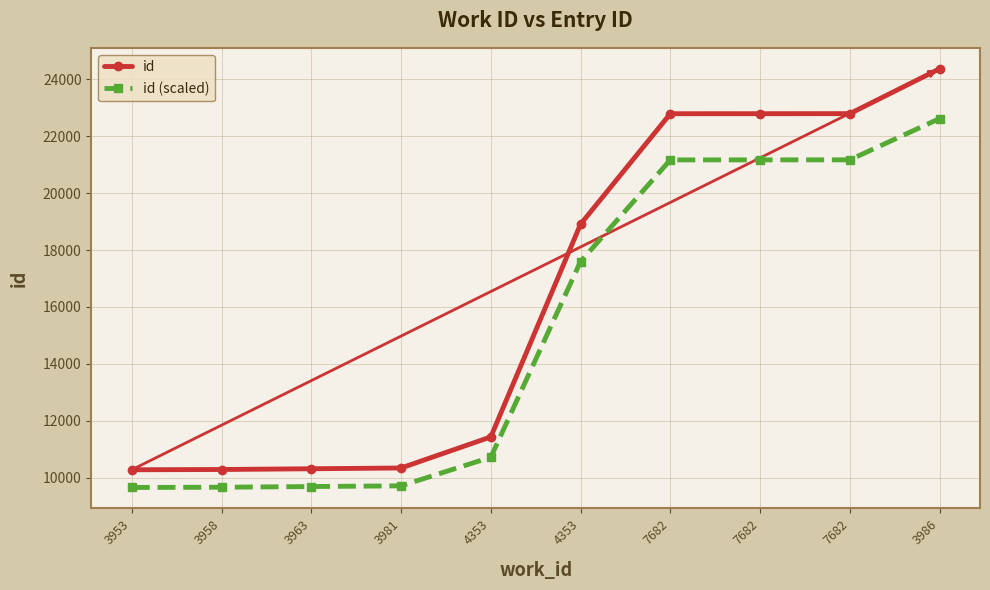

Is this an area chart (filled region under the line)?

No